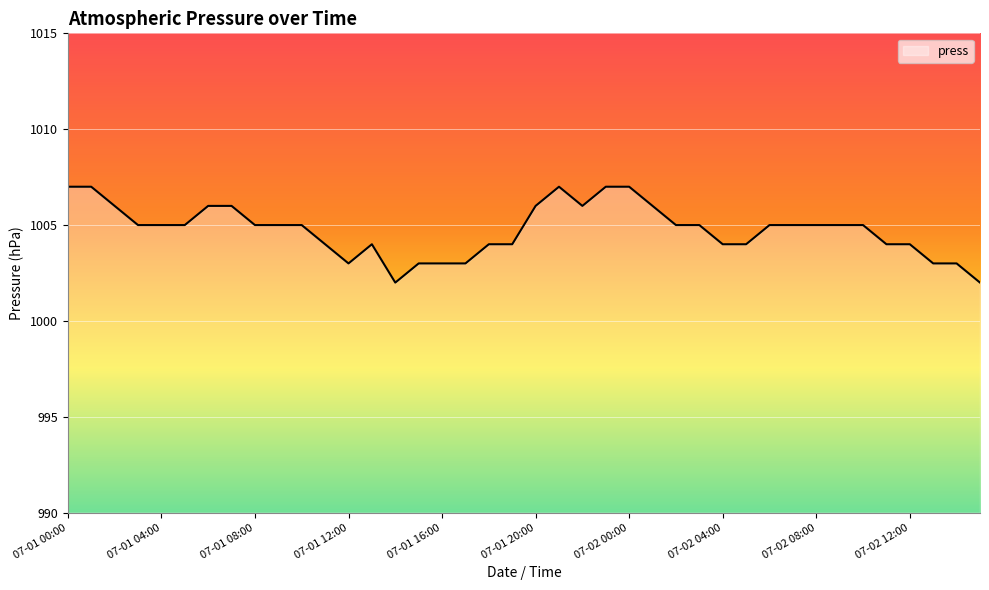

Reading left to right, transcribe all the data shown in this chart.

1007	1007	1006	1005	1005	1005	1006	1006	1005	1005	1005	1004	1003	1004	1002	1003	1003	1003	1004	1004	1006	1007	1006	1007	1007	1006	1005	1005	1004	1004	1005	1005	1005	1005	1005	1004	1004	1003	1003	1002